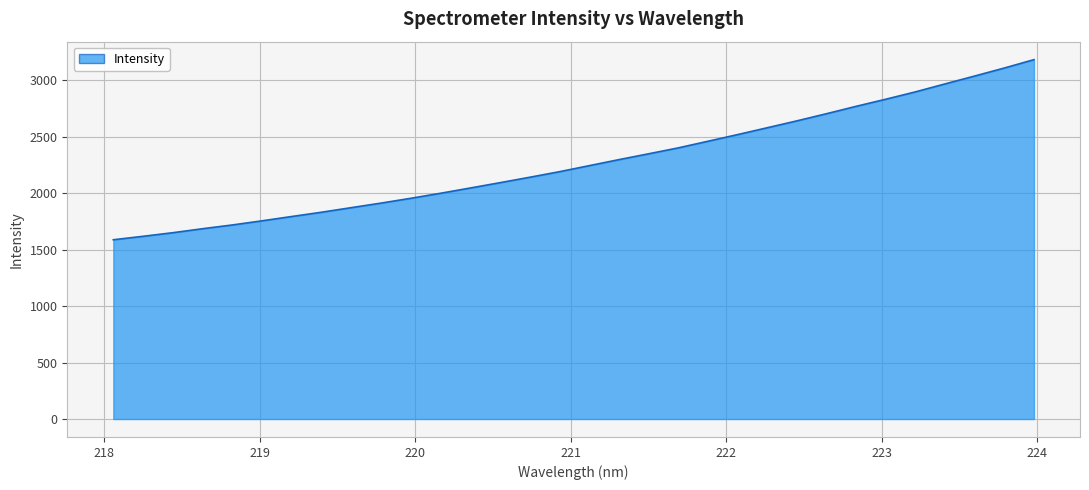

What is the maximum value shown in the chart?

3183.8